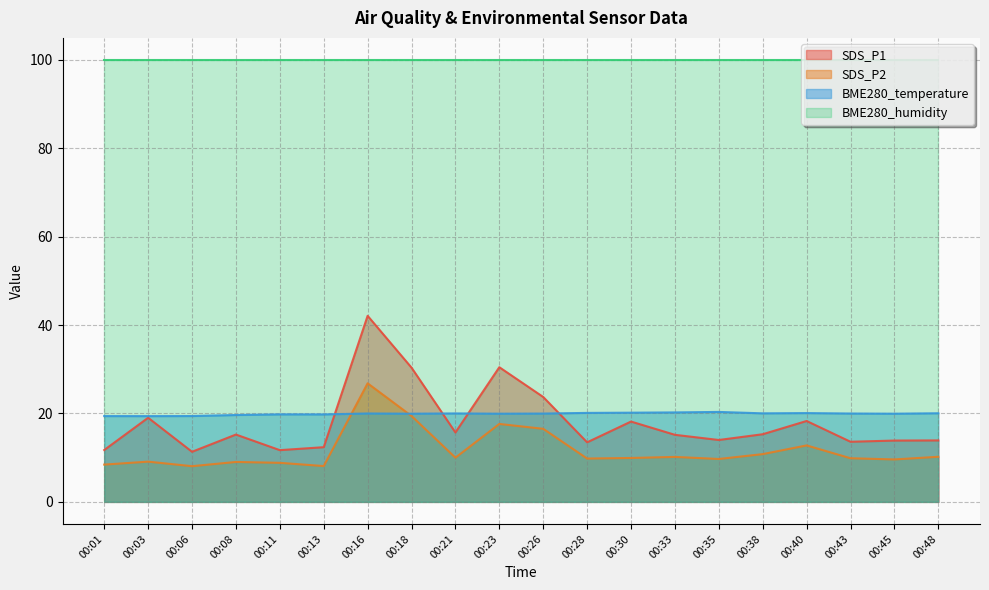

At which label is BME280_temperature closest to 19?

00:03